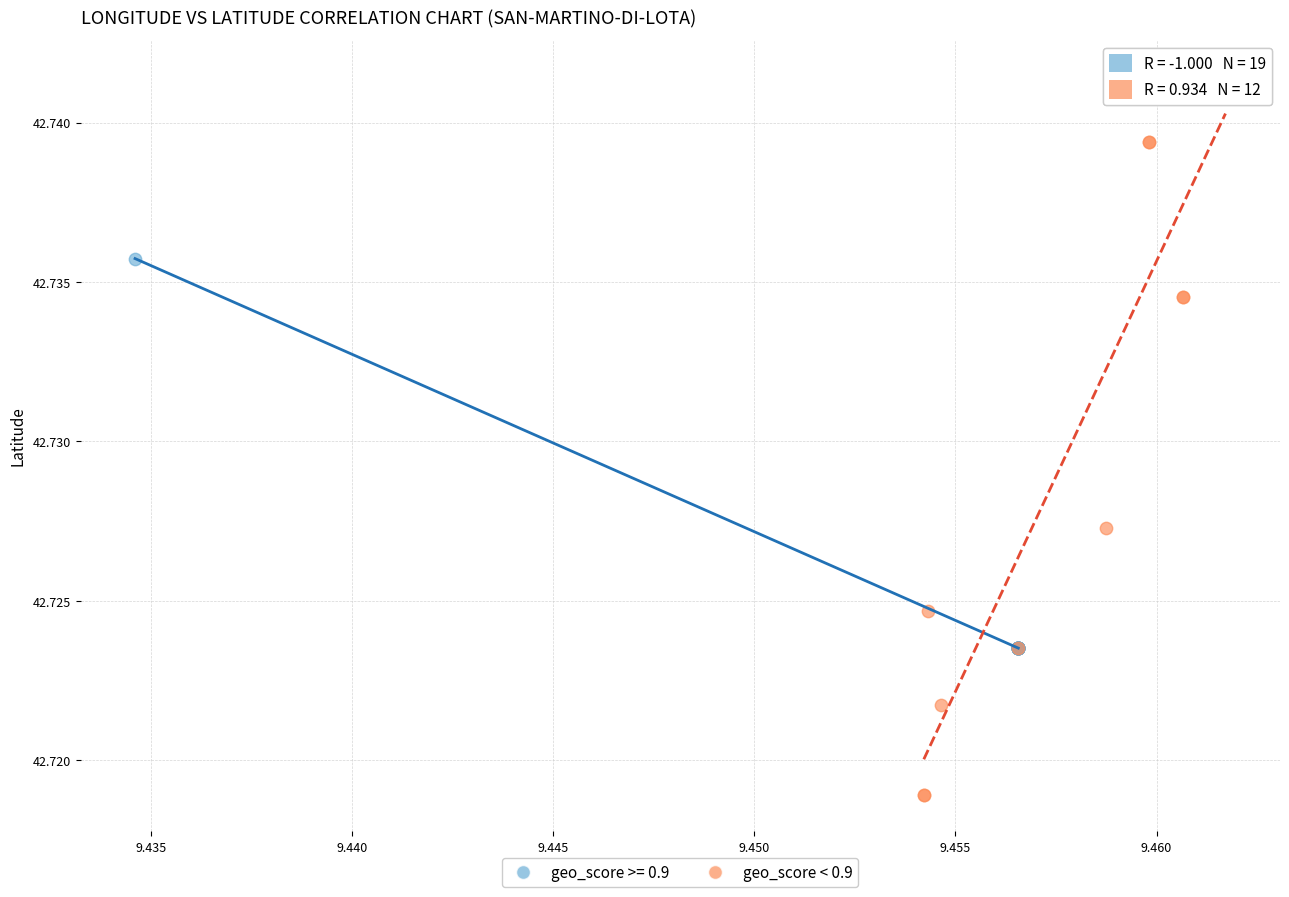

Which series has the widest spread of Y values?

geo_score < 0.9